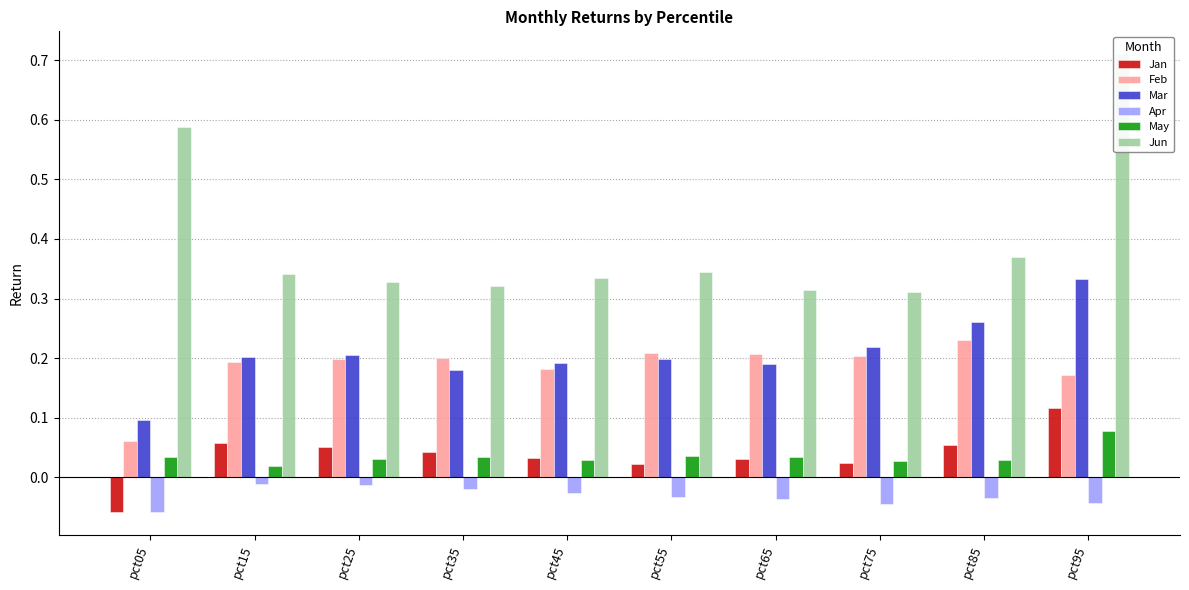

What is the maximum value shown in the chart?

0.7